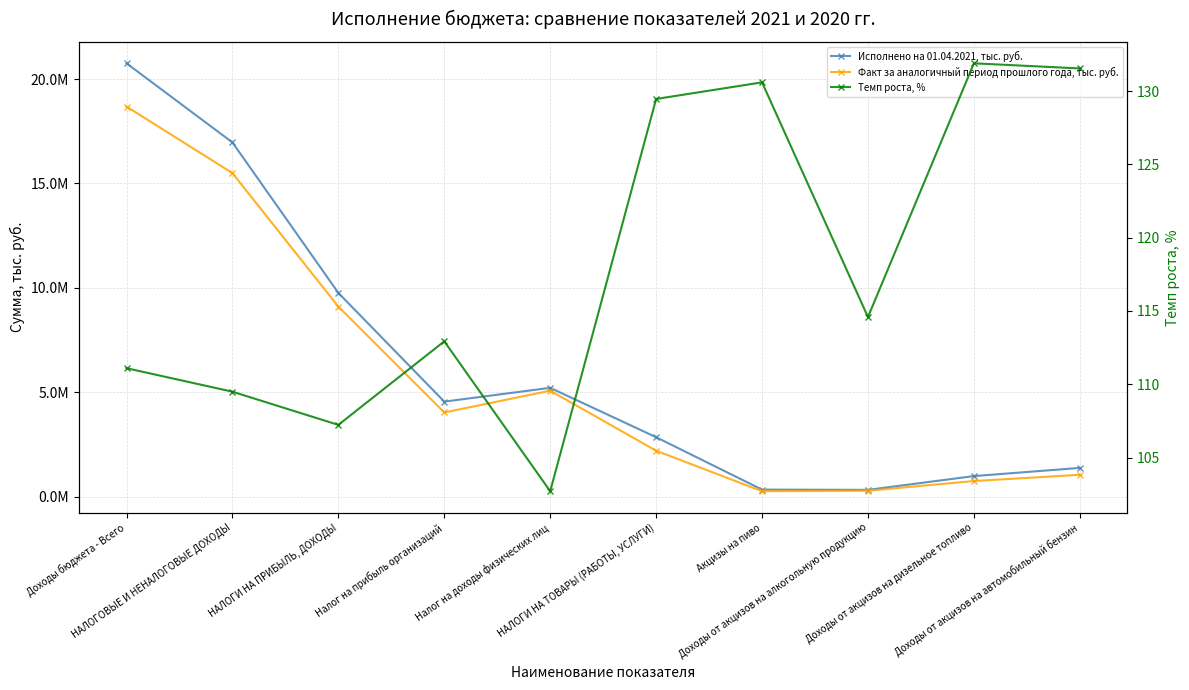

True or false: Исполнено на 01.04.2021, тыс. руб. and Факт за аналогичный период прошлого года, тыс. руб. intersect in this chart.

False